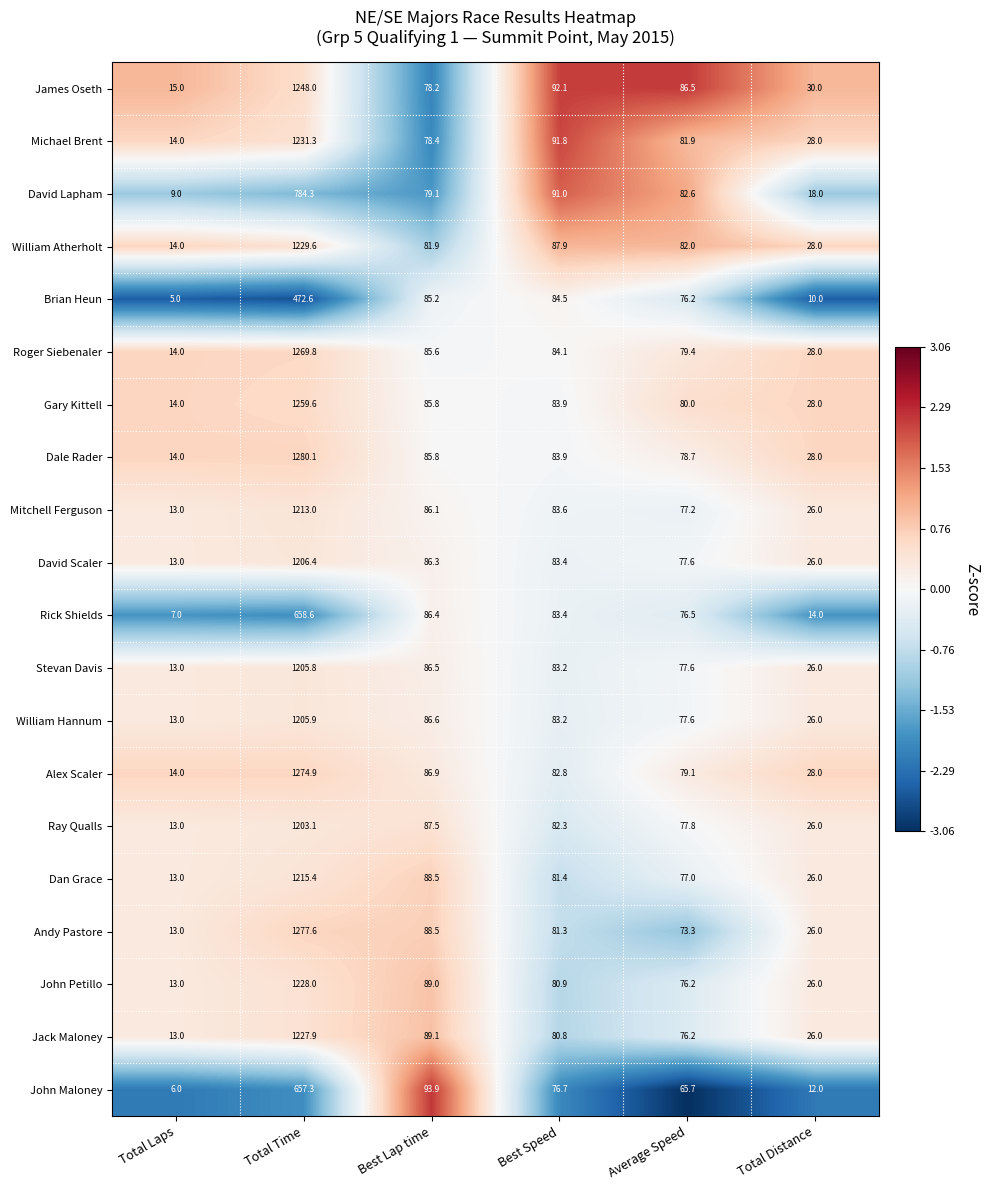

What is the difference between the maximum and minimum values in the Stevan Davis series?

1192.8